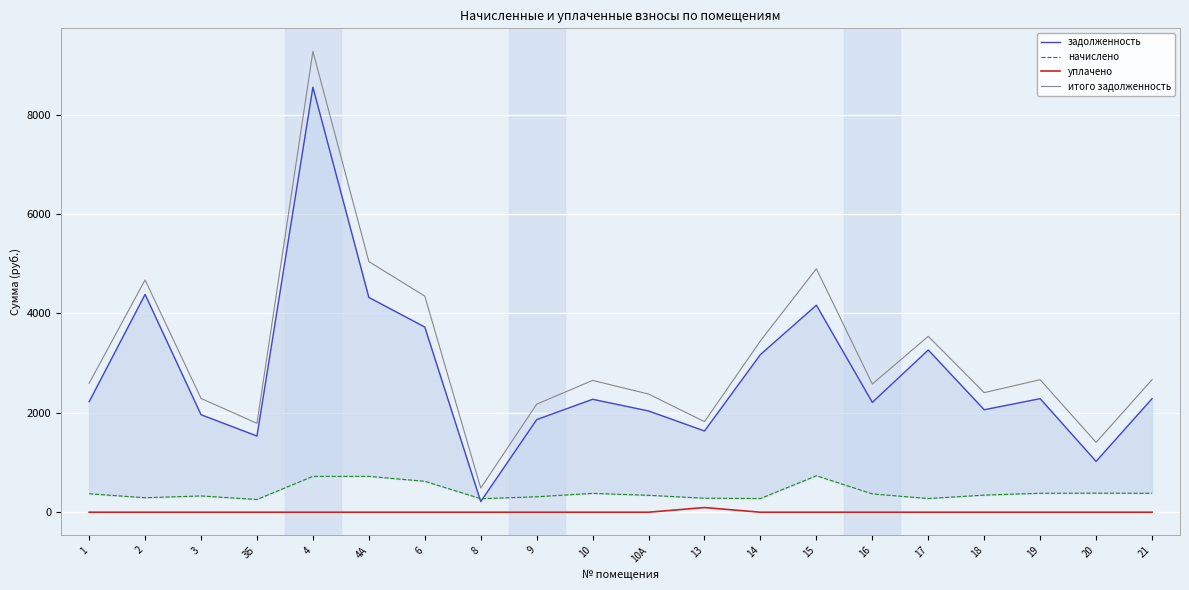

Rank the series at 4А from lowest to highest value.

уплачено, начислено, задолженность, итого задолженность